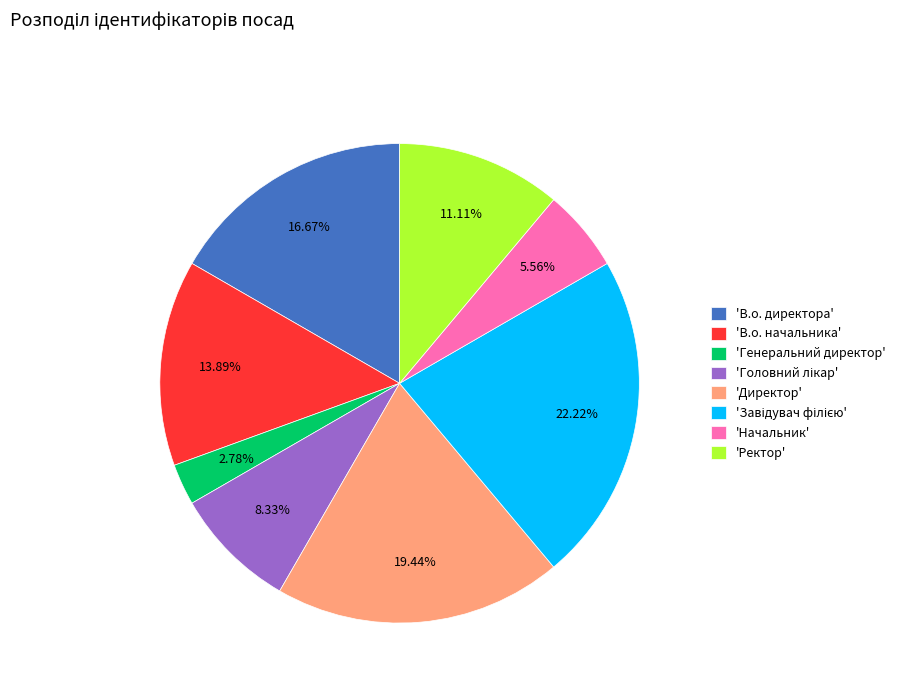

Do 'Ректор' and 'В.о. директора' together represent more than half of the pie?

No